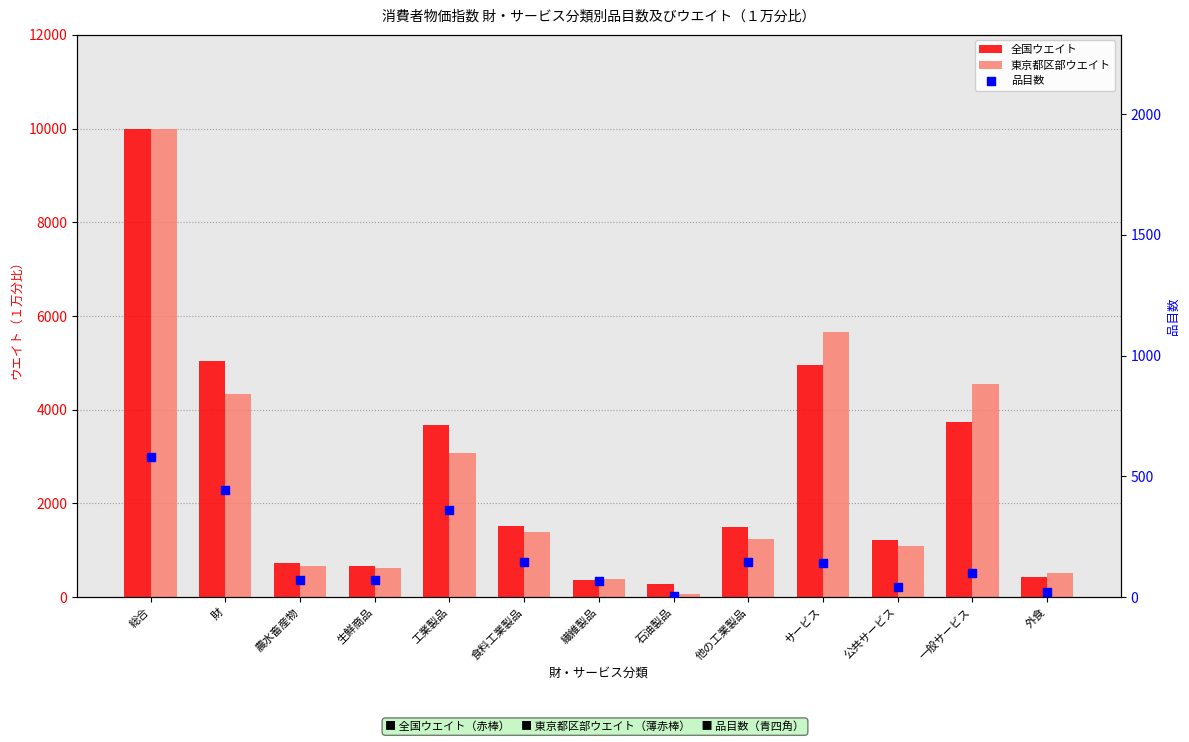

Is the value of 品目数 at 食料工業製品 greater than the value of 東京都区部ウエイト at 外食?

No